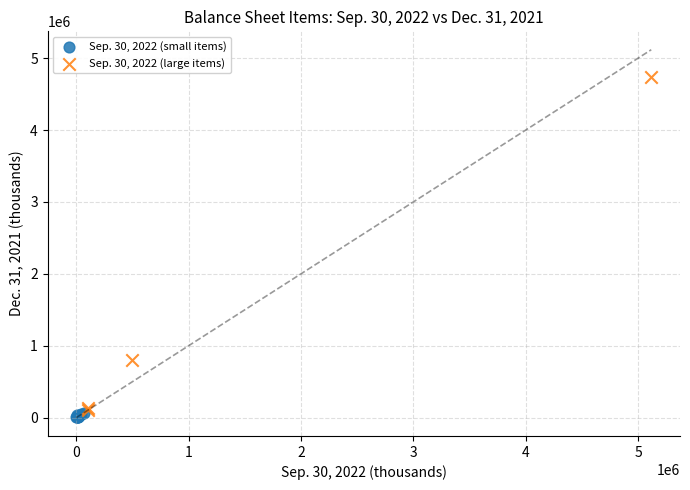

Which series reaches the minimum Y coordinate?

Sep. 30, 2022 (small items)